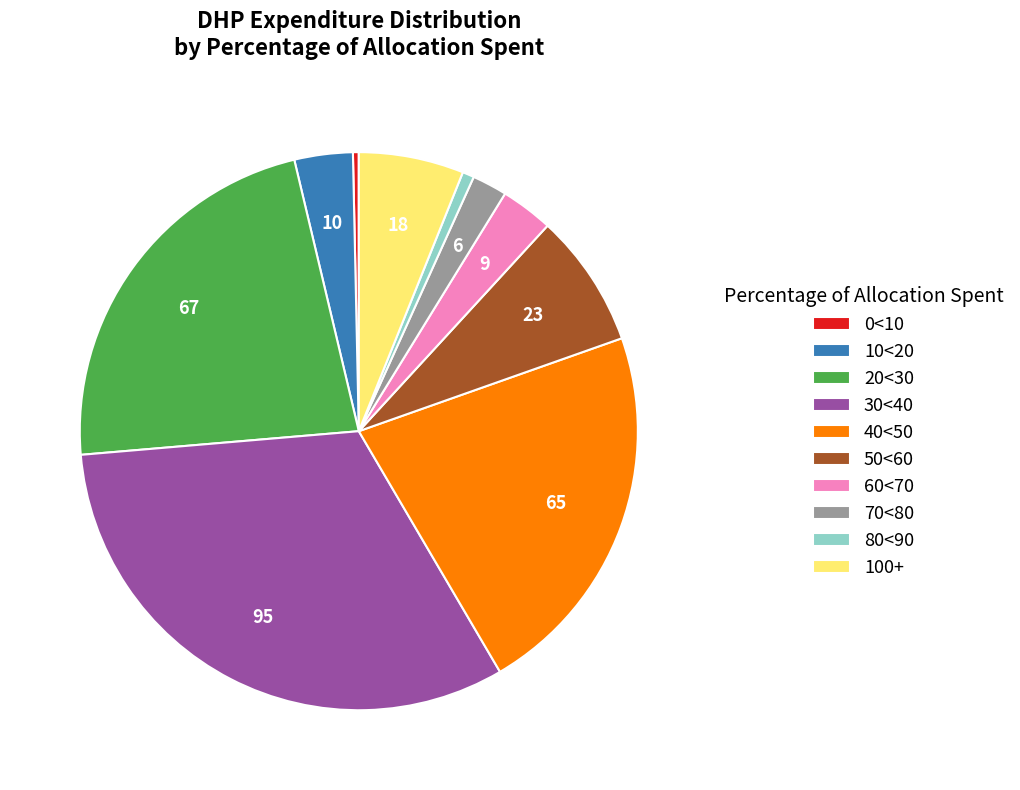

The 70<80 slice represents 2% of the pie. True or false?

True